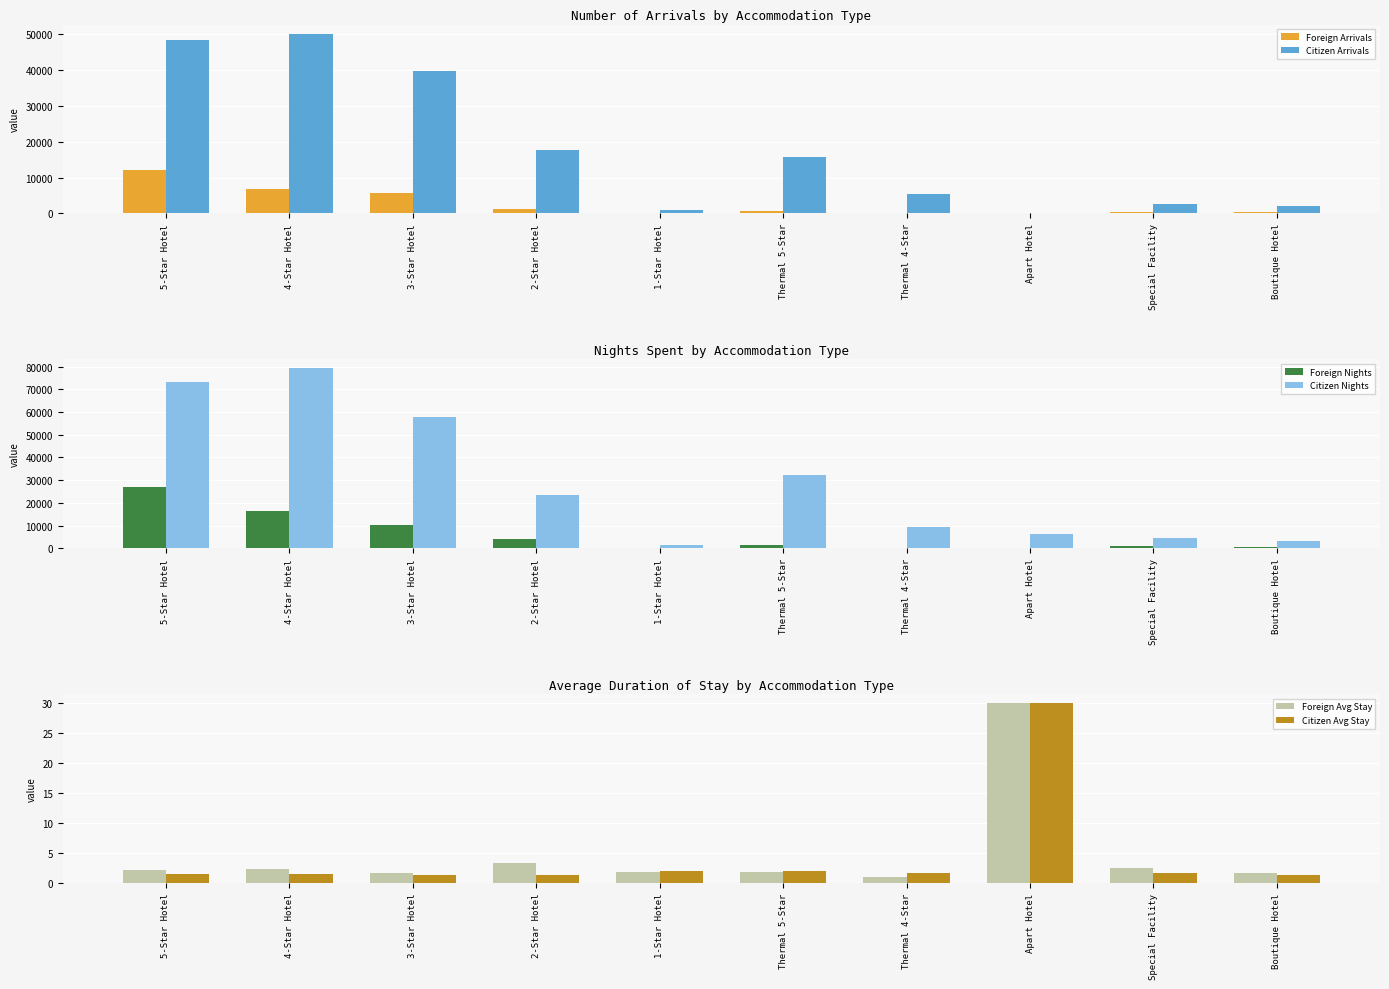

At how many categories does at least one series exceed 11915?

5